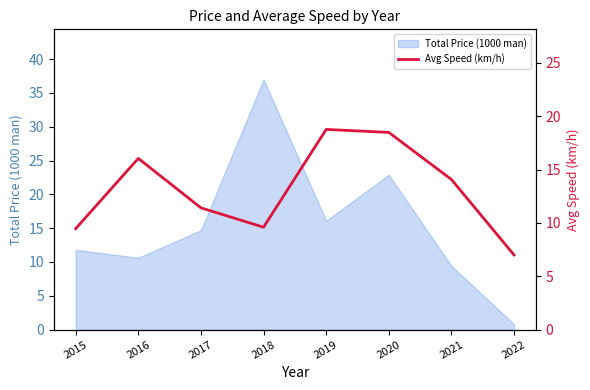

How many categories are shown in the chart?

8